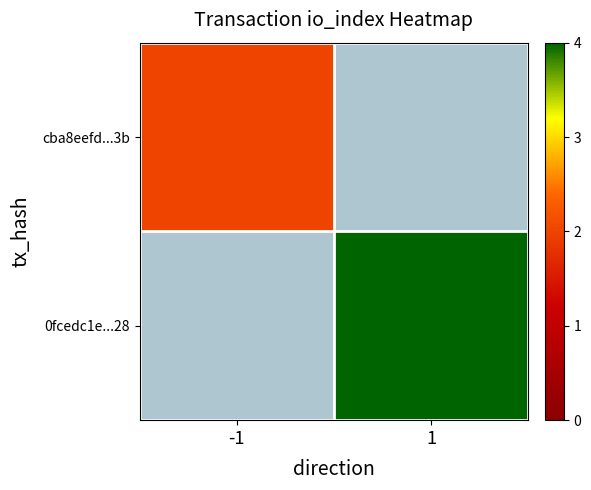

What is the maximum value shown in the chart?

4.0